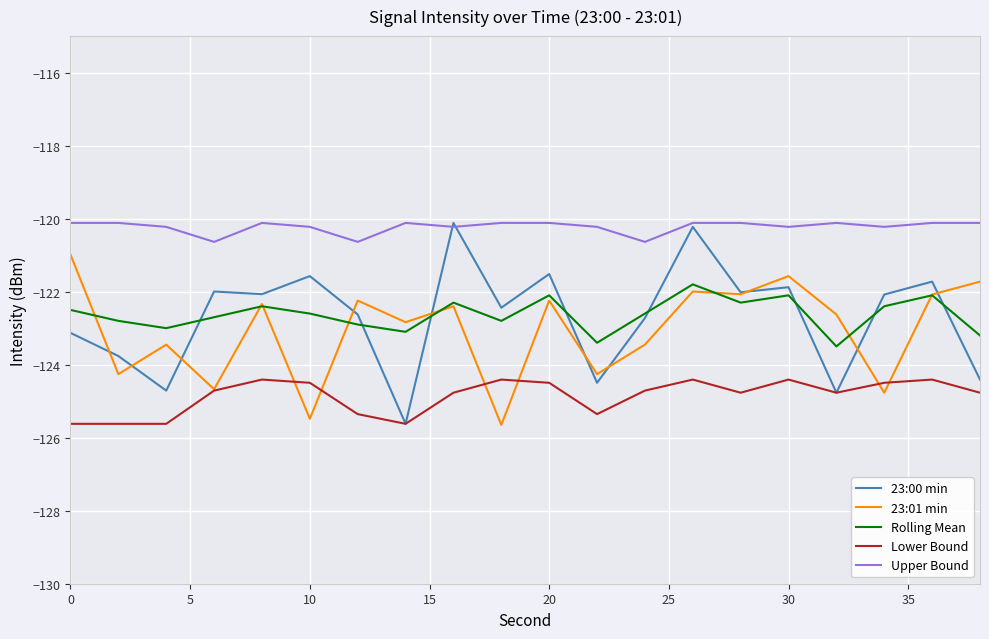

What is the difference between the second highest and minimum values in the Upper Bound series?

0.5